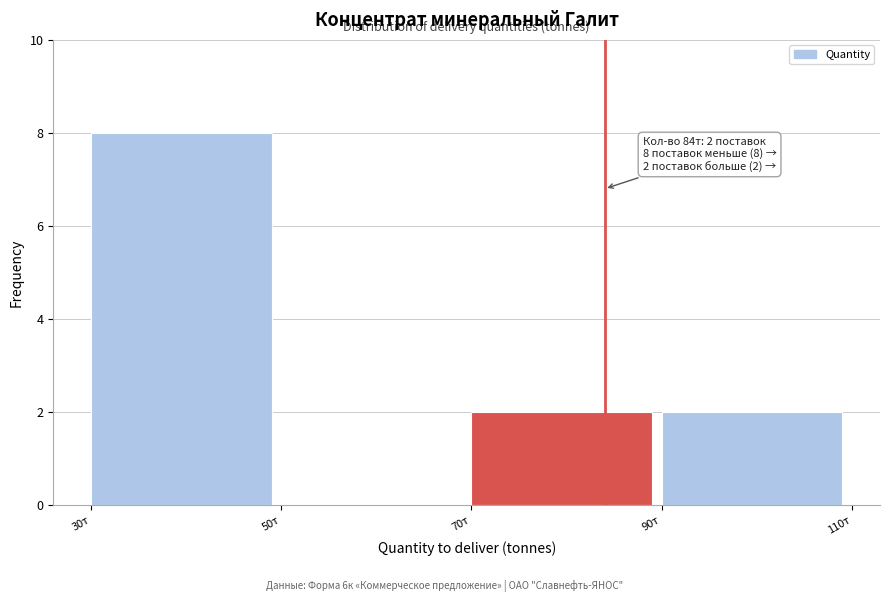

Which range on the x-axis has the tallest bar?

30 to 50